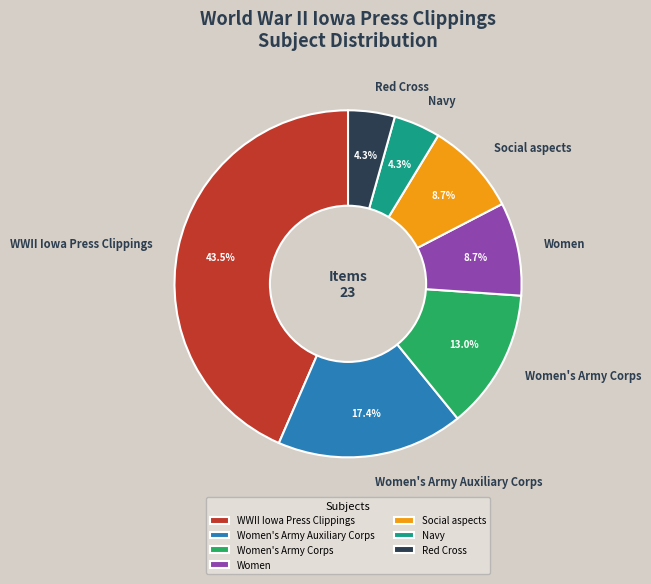

What is the ratio of the value at Women's Army Corps to the value at Social aspects?

1.5